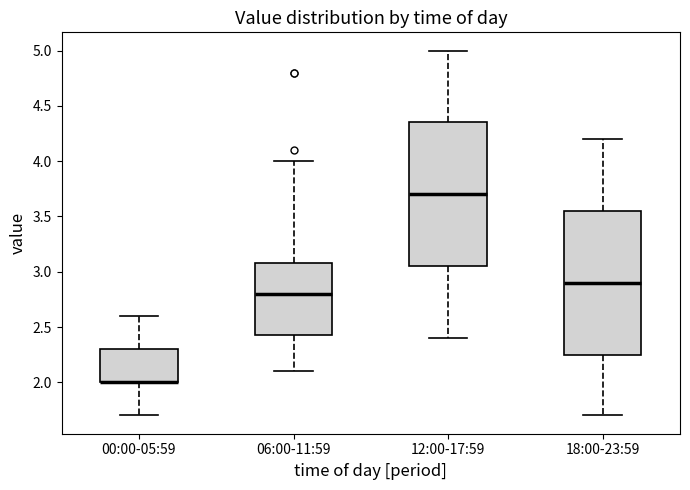

Reading left to right, read every box against the y-axis: the position of its median line, the range the box covers, and the ends of its whiskers. The values are not printed on the chart, so give them approximately, as read against the axis.

00:00-05:59: median 2.00 (drawn on the box's lower edge), box 2.00 to 2.30, whiskers 1.70 to 2.60
06:00-11:59: median 2.80, box 2.45 to 3.10, whiskers 2.10 to 4.00
12:00-17:59: median 3.70, box 3.05 to 4.35, whiskers 2.40 to 5.00
18:00-23:59: median 2.90, box 2.25 to 3.55, whiskers 1.70 to 4.20